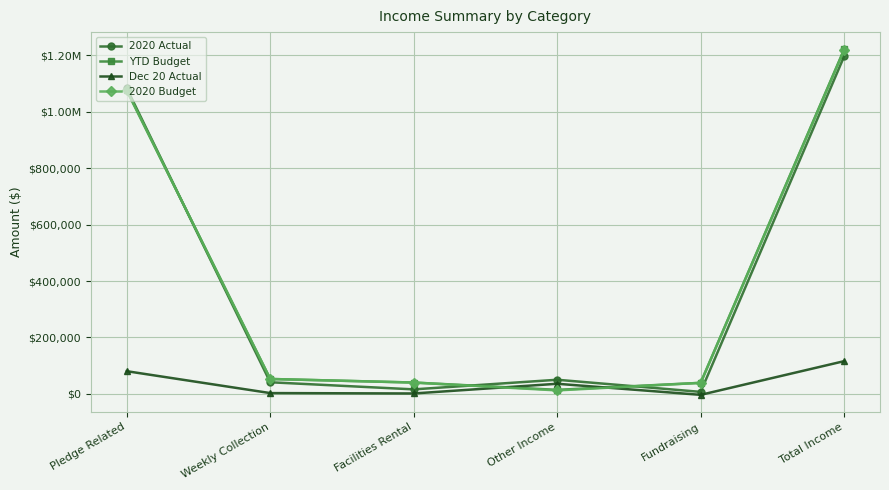

Is this an area chart (filled region under the line)?

No